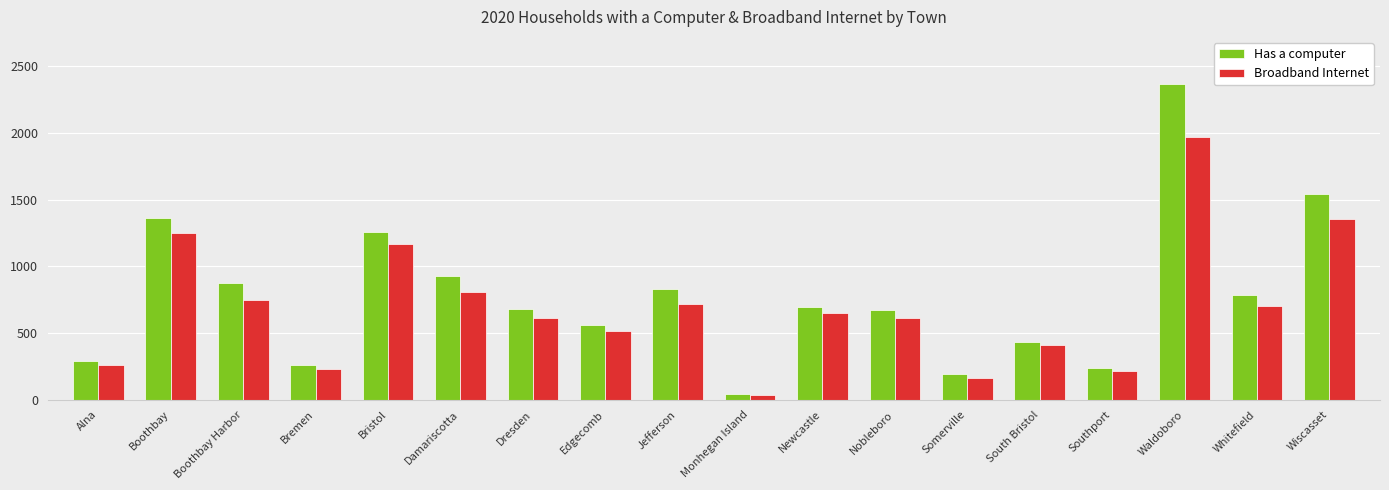

What is the total value across all series at Monhegan Island?

81